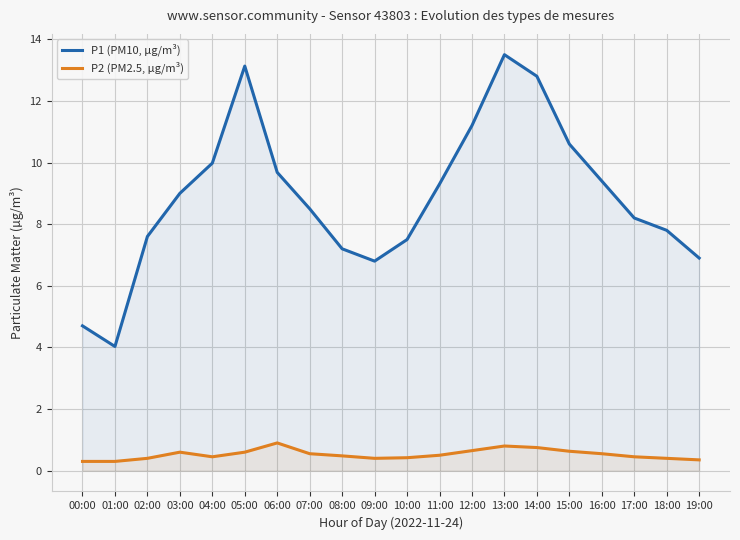

How many interior local valleys does the P2 (PM2.5, µg/m³) series have?

2